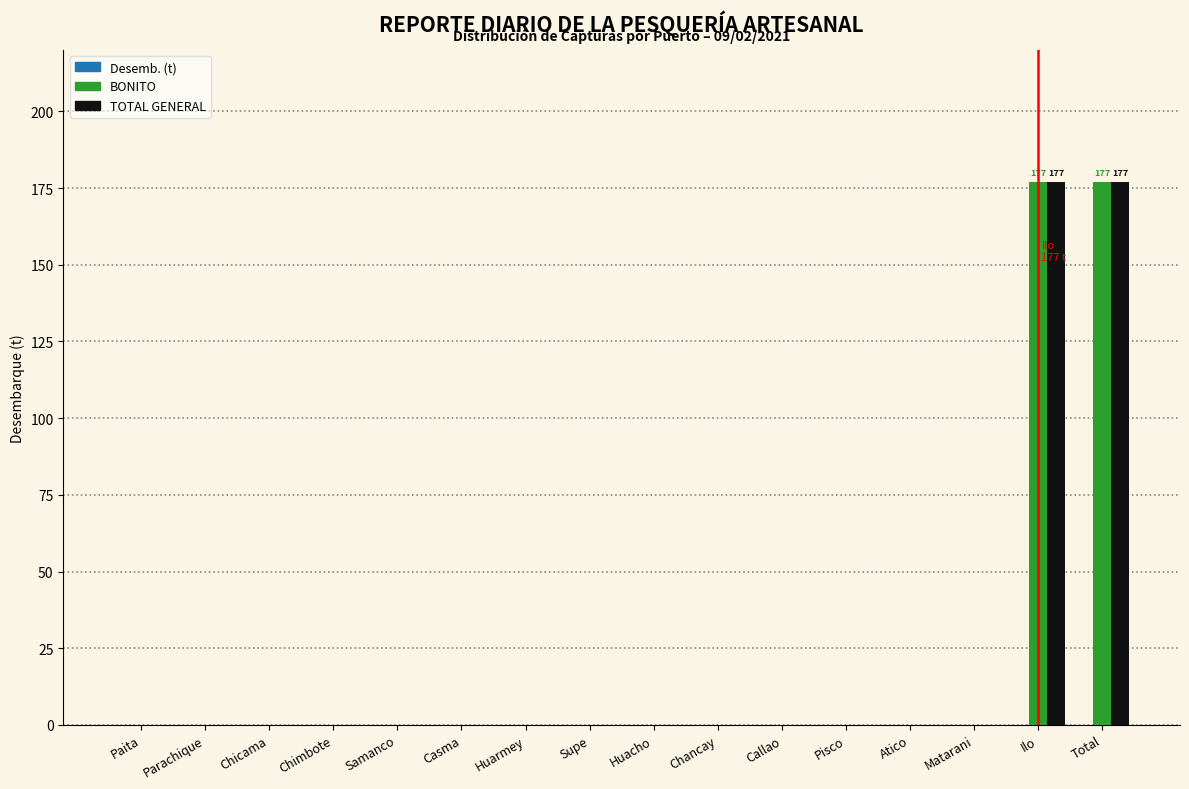

True or false: TOTAL GENERAL has a value of 0 at Parachique.

True